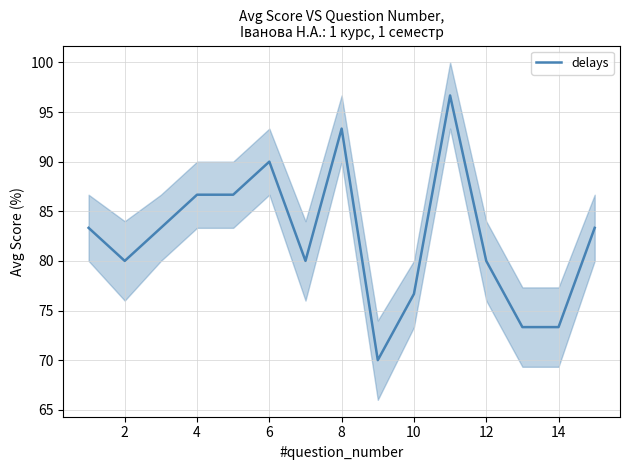

How many data points are above 83?

8